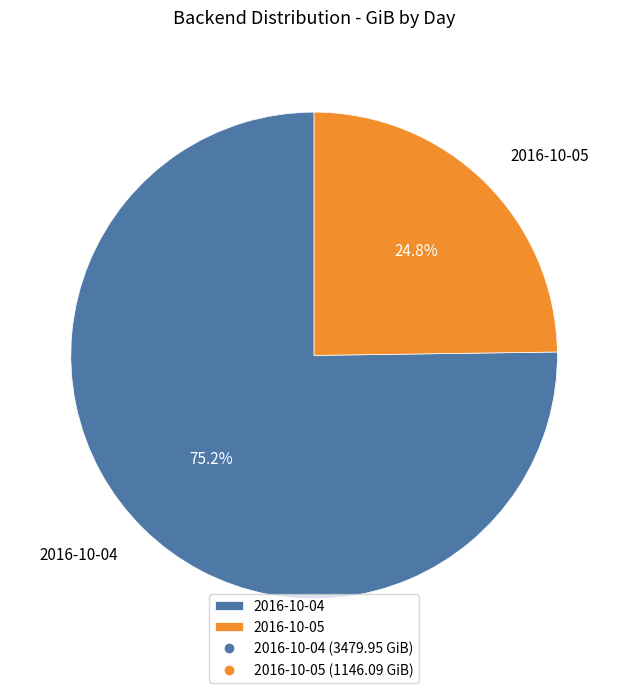

What percentage is NOT represented by 2016-10-04?

24.8%